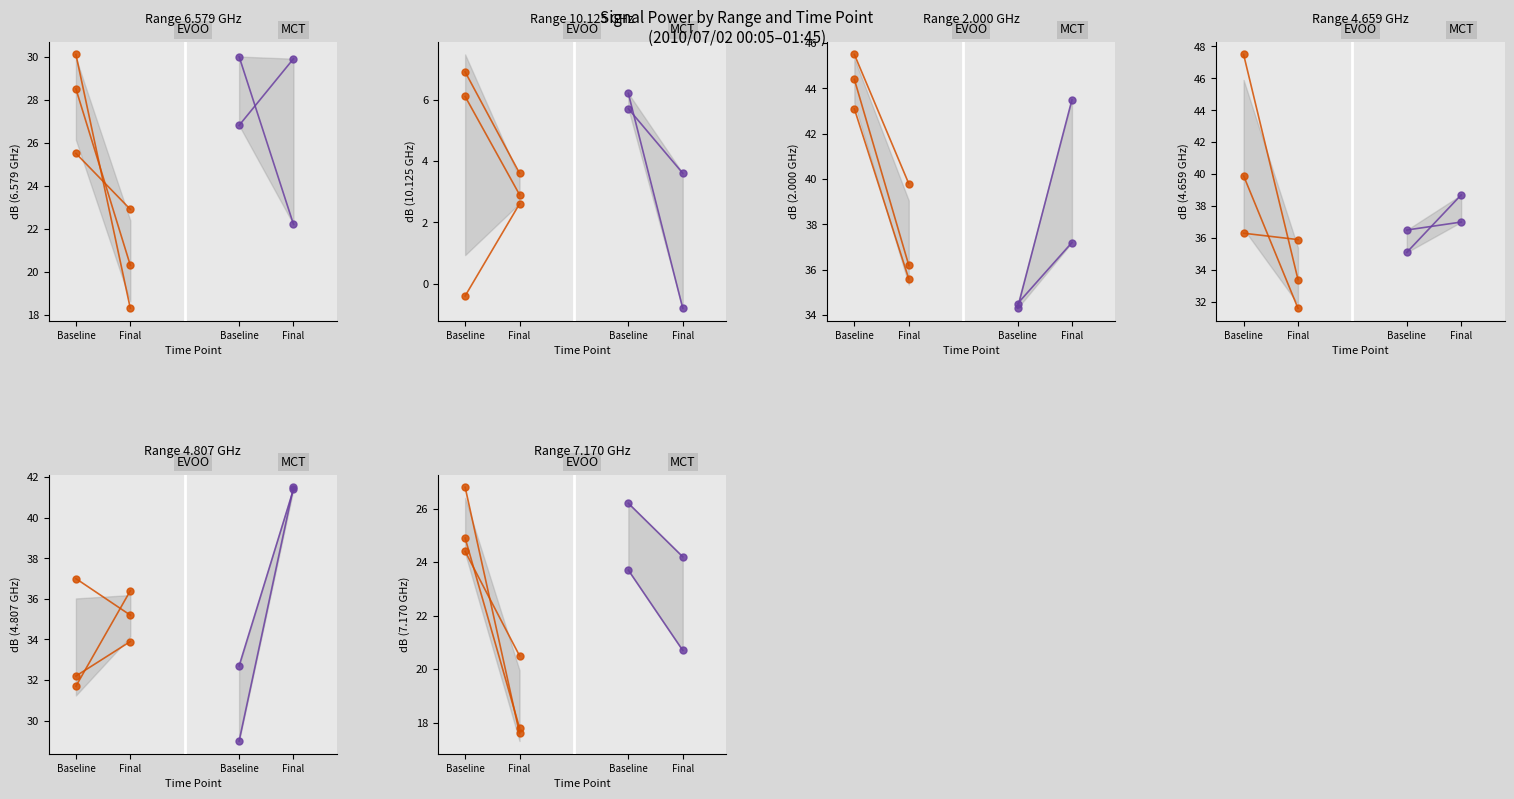

True or false: EVOO subj 1 has a value of 24.4 at Baseline.

True